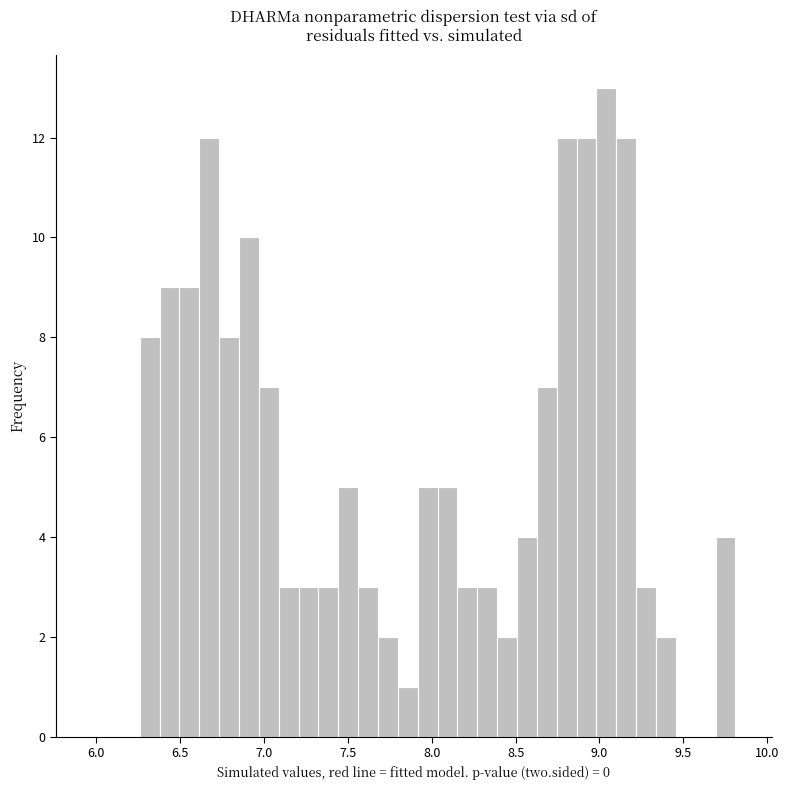

Around what value on the x-axis is the tallest bar? Give the approximate position of its centre, as read against the axis.

9.05